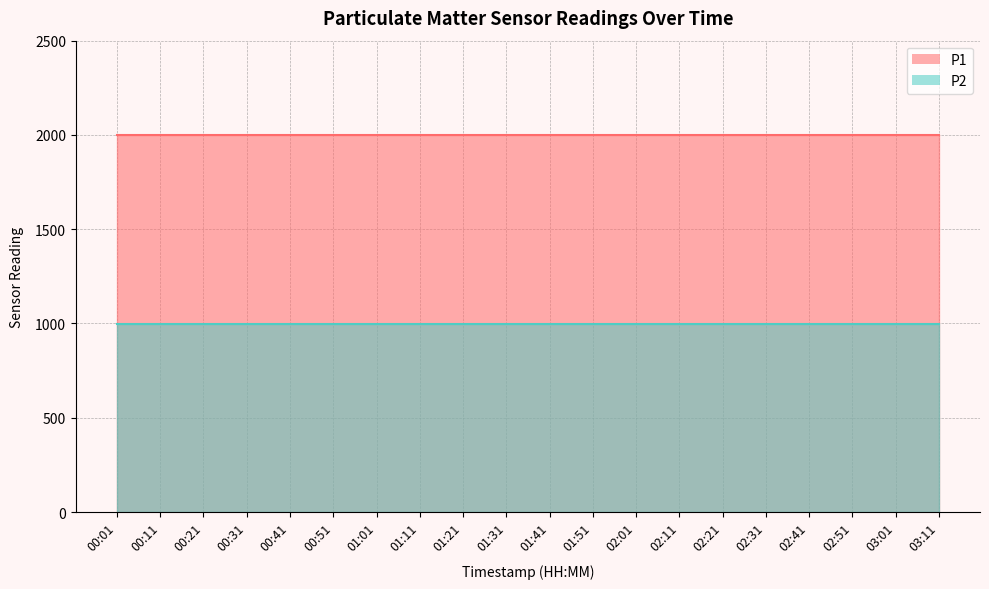

What is the approximate value of P1 at 01:01?

1999.9